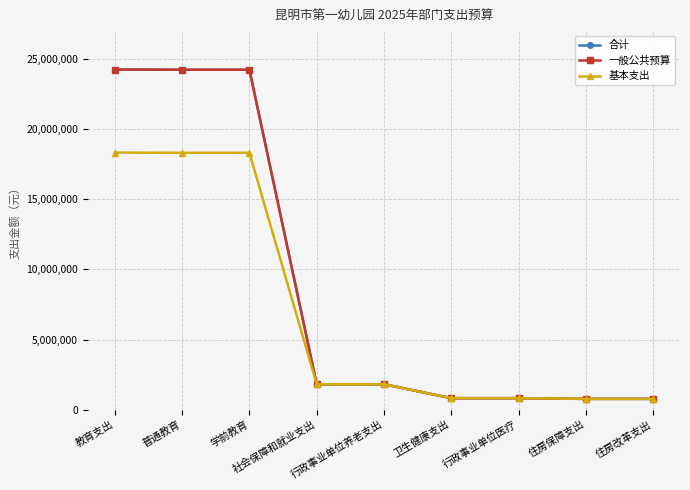

Does the chart have visible grid lines?

Yes